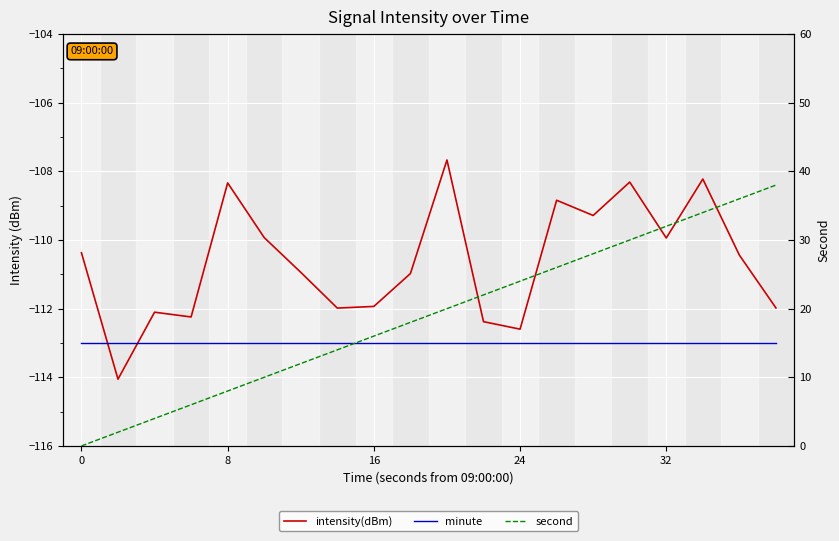

Read the minute value at 9.

-113.0